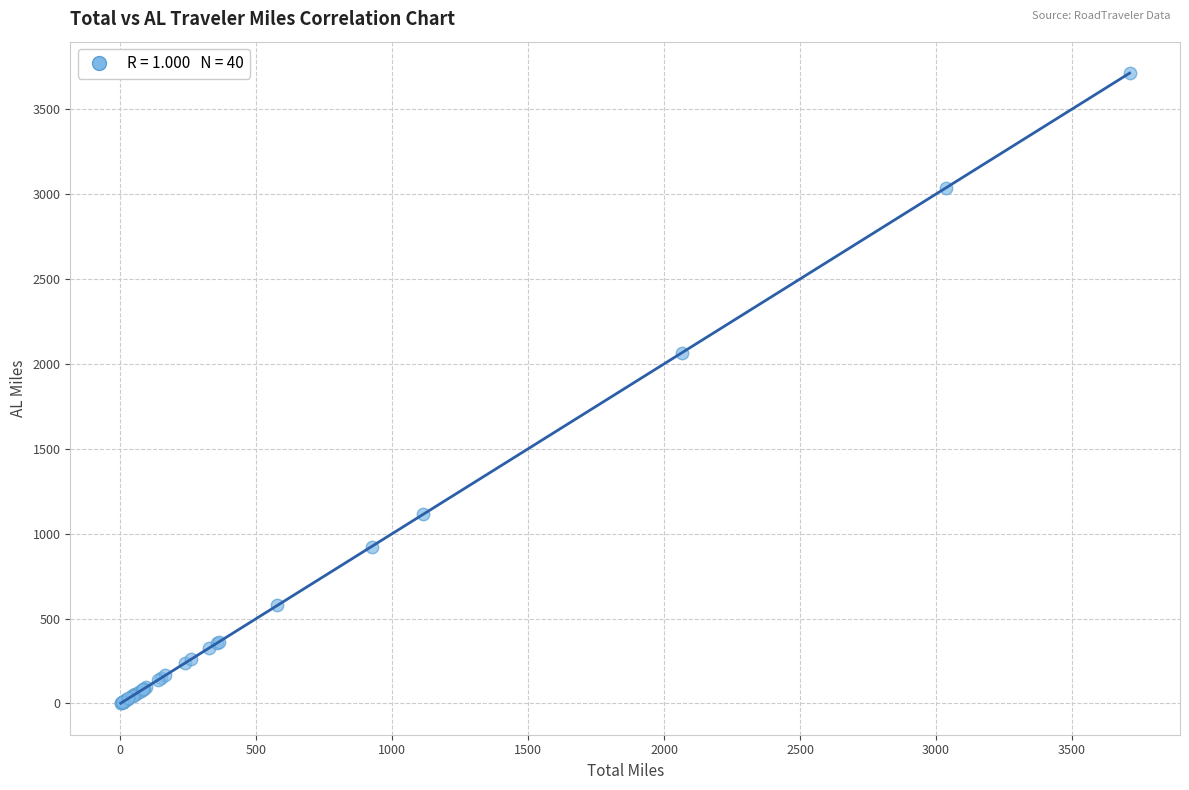

What Y value in the scatter plot is closest to 1856?

2064.5